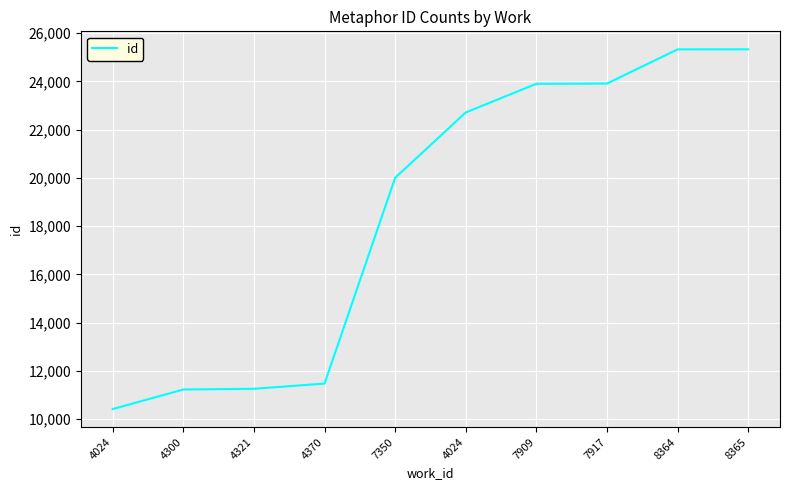

What is the difference between the values at 8365 and 7350?

5323